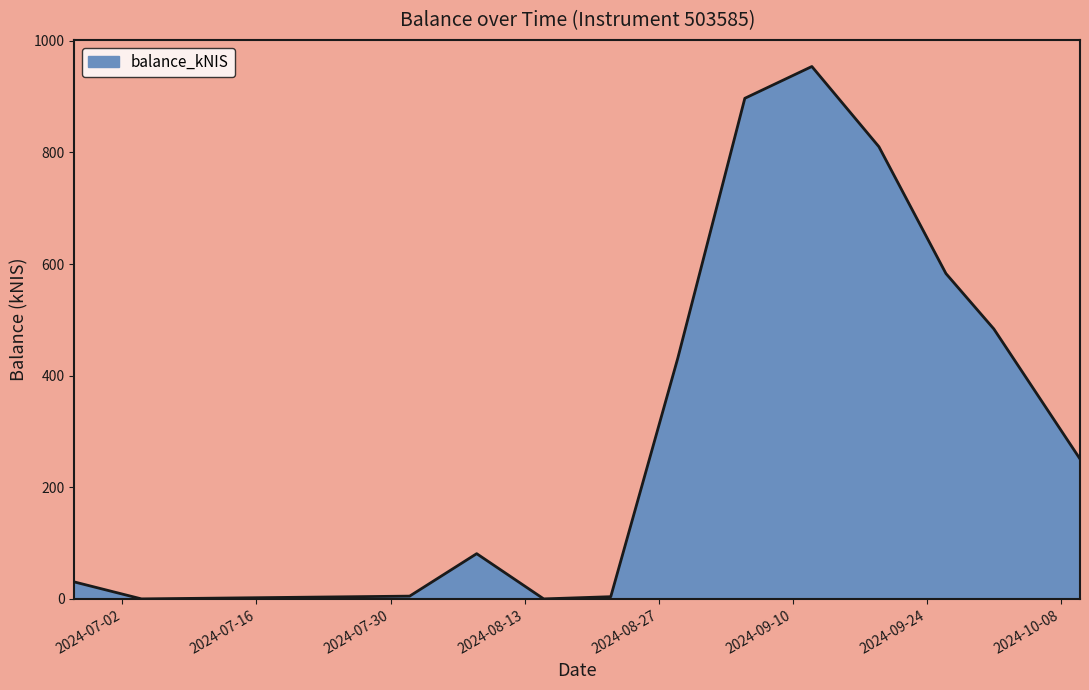

What is the approximate value at 2024-09-12?

954.1